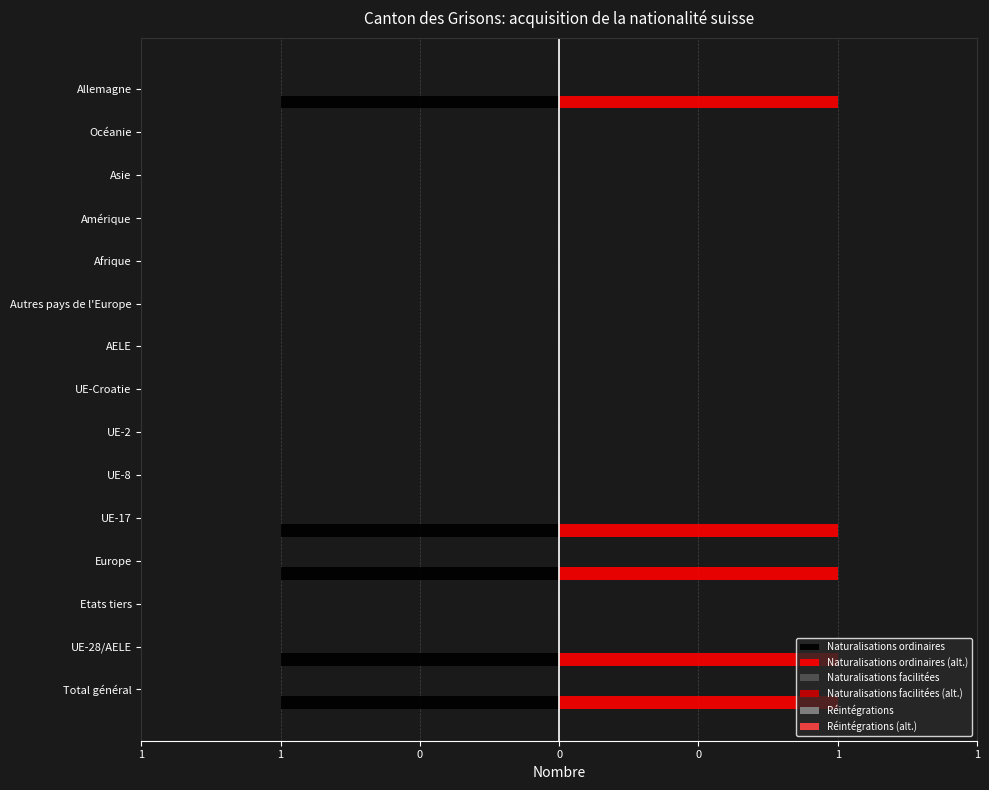

Count the number of categories in the chart.

15